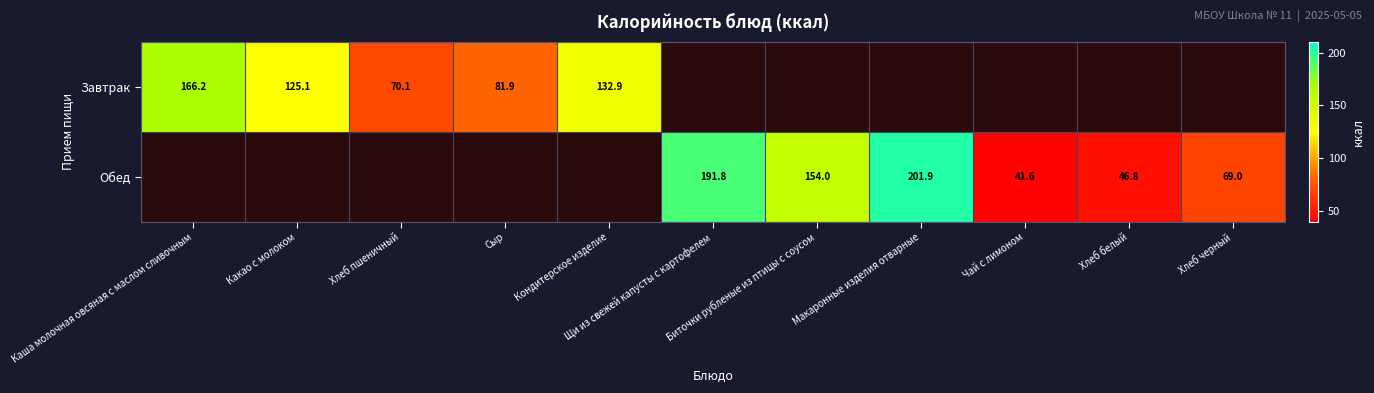

Which label corresponds to the smallest value in the chart?

Чай с лимоном